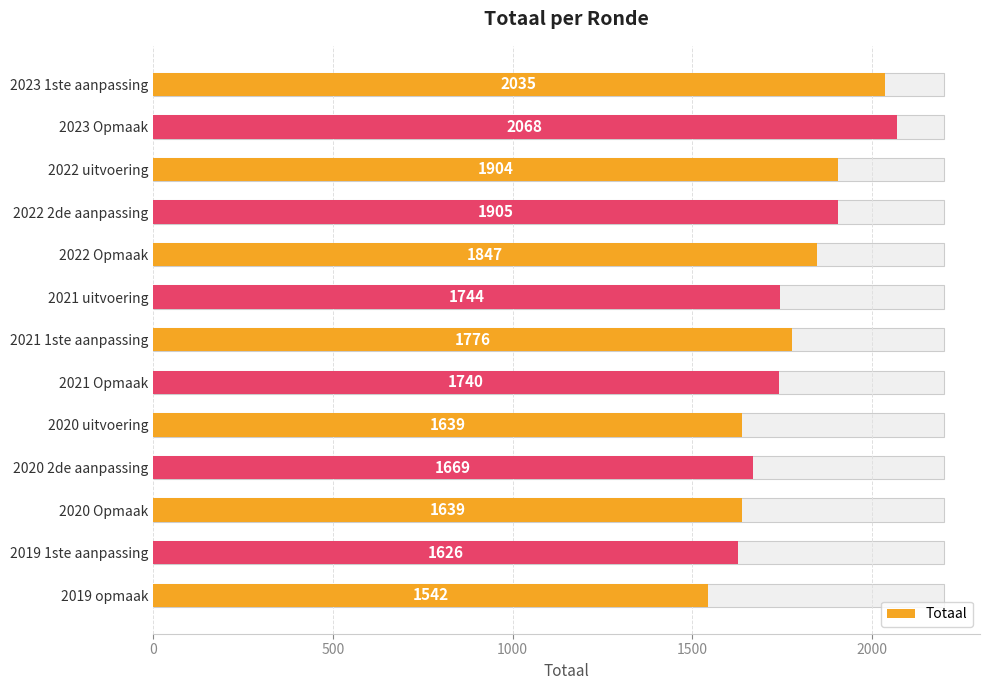

What is the difference between the maximum and minimum values?

526